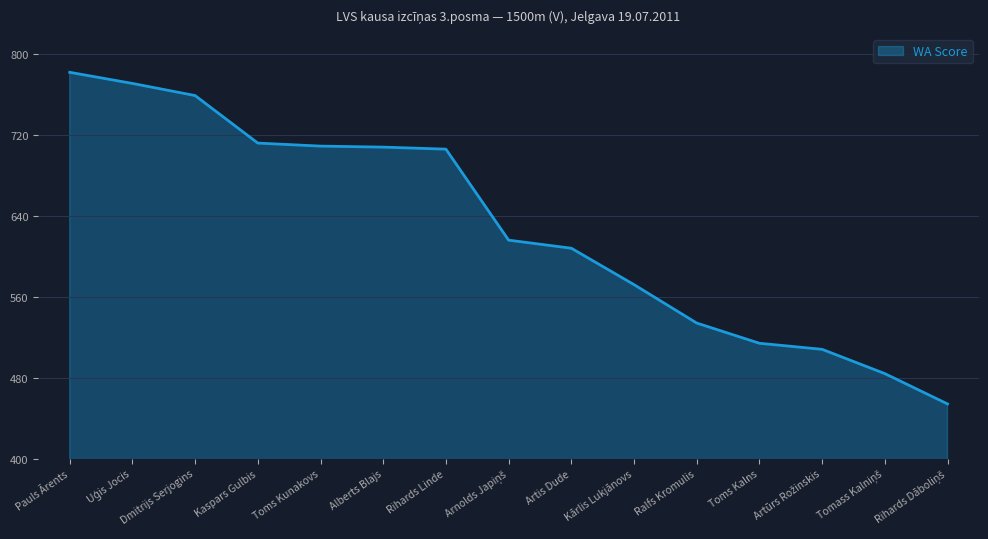

True or false: the data has more than 2 interior local peaks.

False